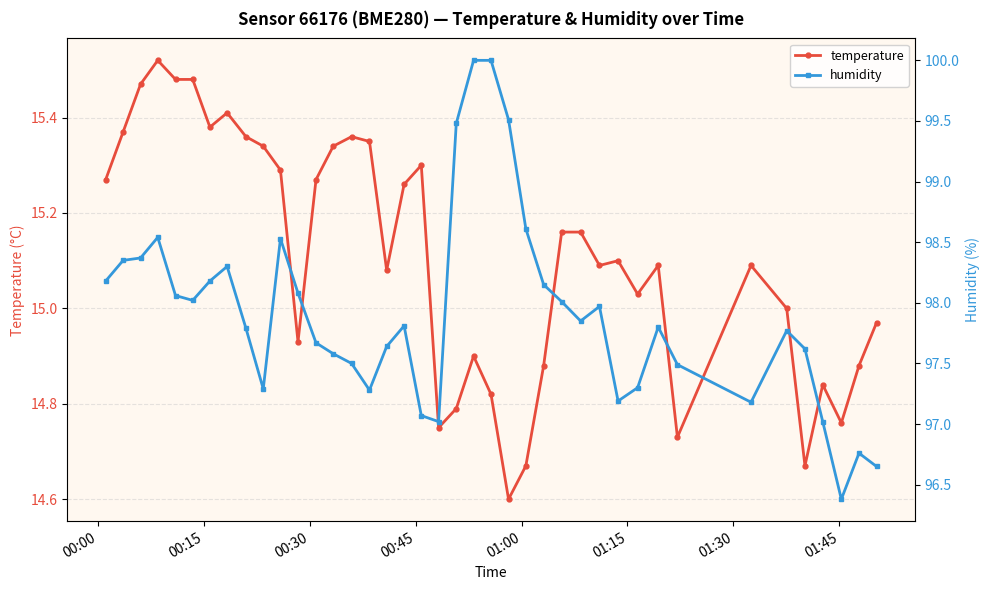

What is the lowest value of the temperature series?

14.6